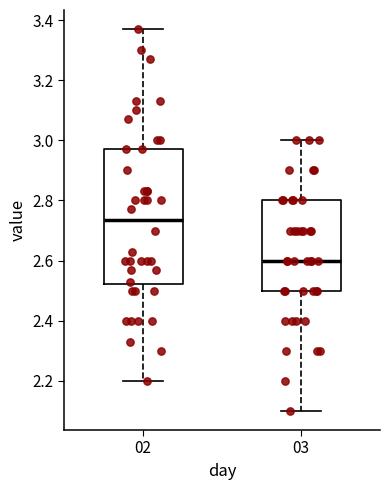

Reading left to right, transcribe this box plot: for each box, give where its median line is, the range the box spans, and where its two whiskers end, as read against the y-axis. The values are not printed on the chart, so give them approximately, as read against the axis.

02: median 2.74, box 2.52 to 2.98, whiskers 2.20 to 3.38
03: median 2.60, box 2.50 to 2.80, whiskers 2.10 to 3.00